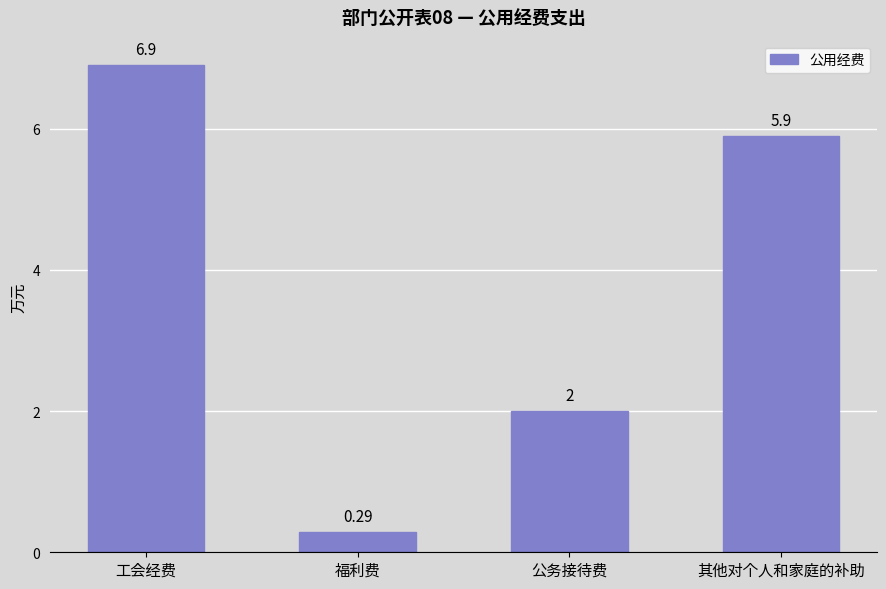

What is the sum of all values?

15.1